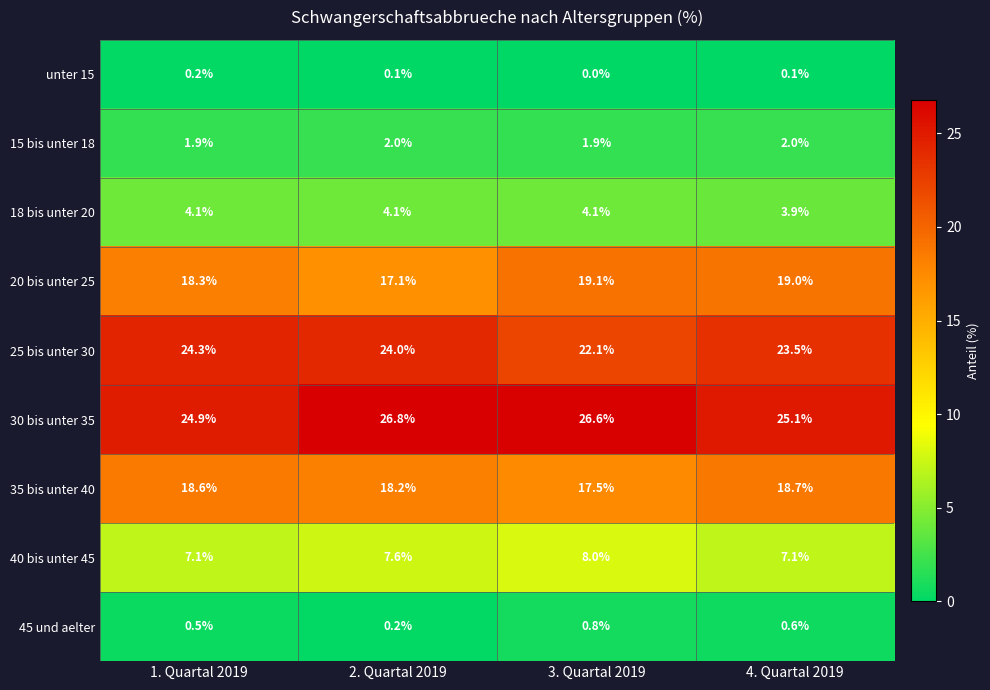

What is the maximum value shown in the chart?

26.8